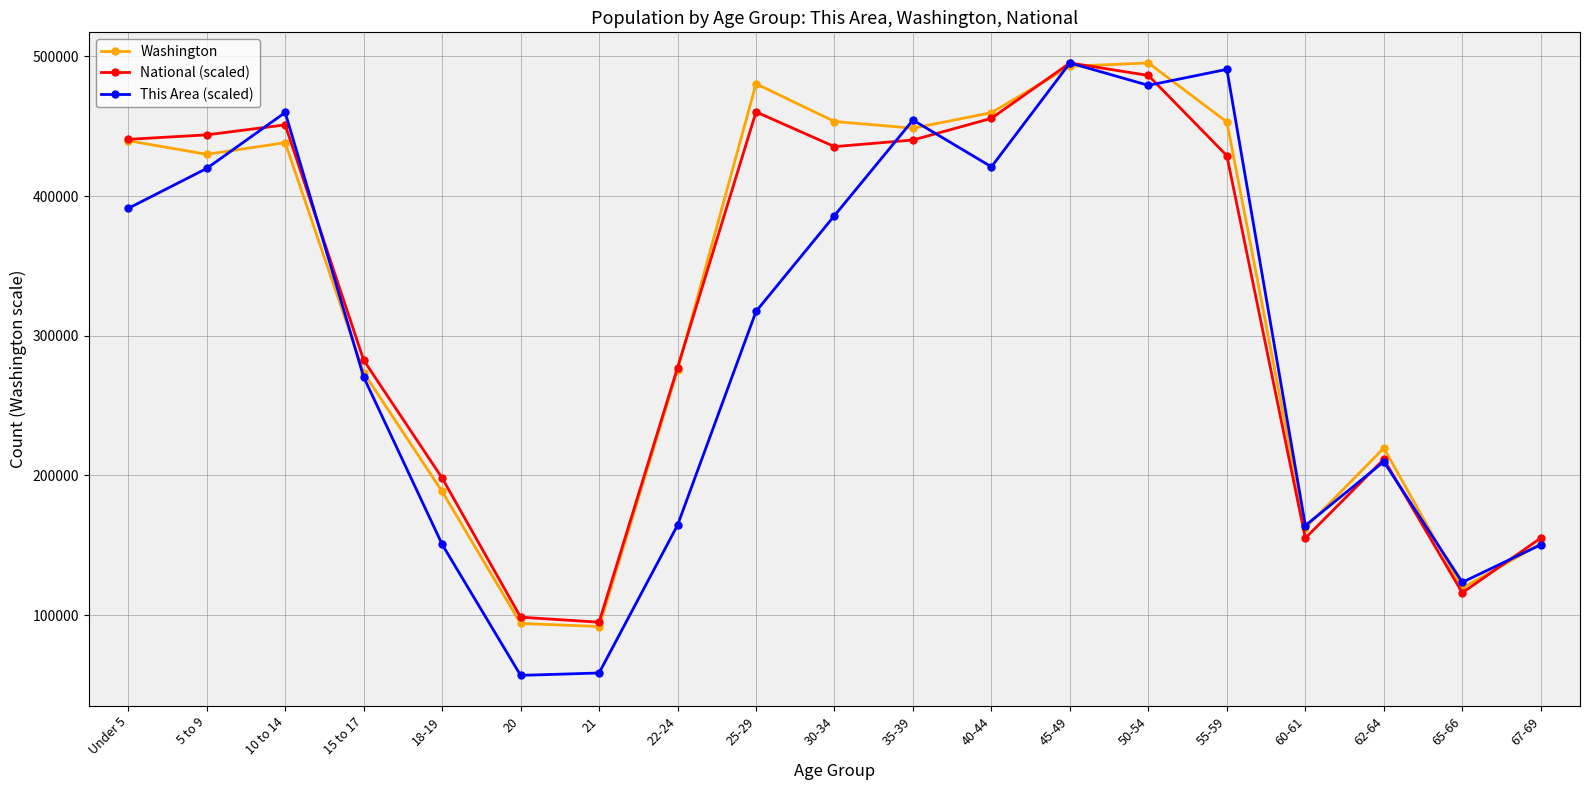

What is the smallest value displayed?

56907.6